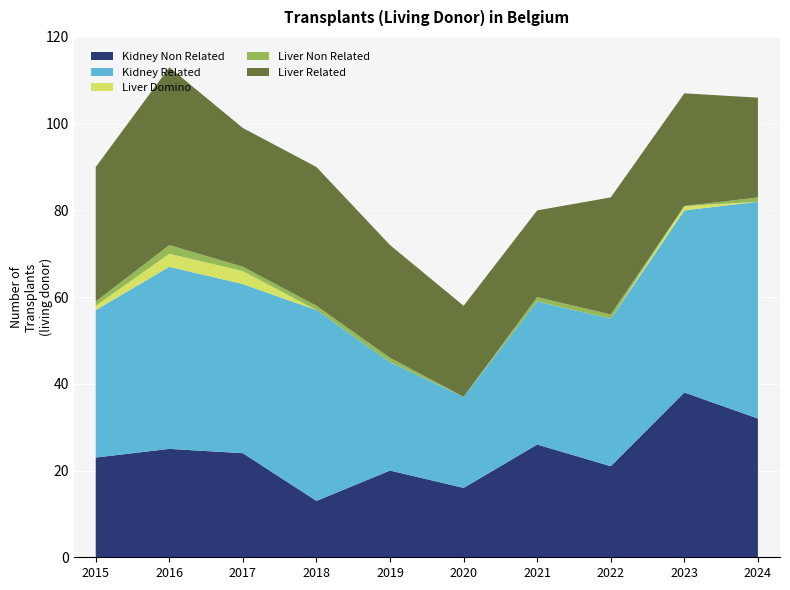

Reading right to left, list all the values displayed in this chart.

Kidney Non Related: 32	38	21	26	16	20	13	24	25	23
Kidney Related: 50	42	34	33	21	25	44	39	42	34
Liver Domino: 0	1	0	0	0	0	0	3	3	1
Liver Non Related: 1	0	1	1	0	1	1	1	2	1
Liver Related: 23	26	27	20	21	26	32	32	41	31